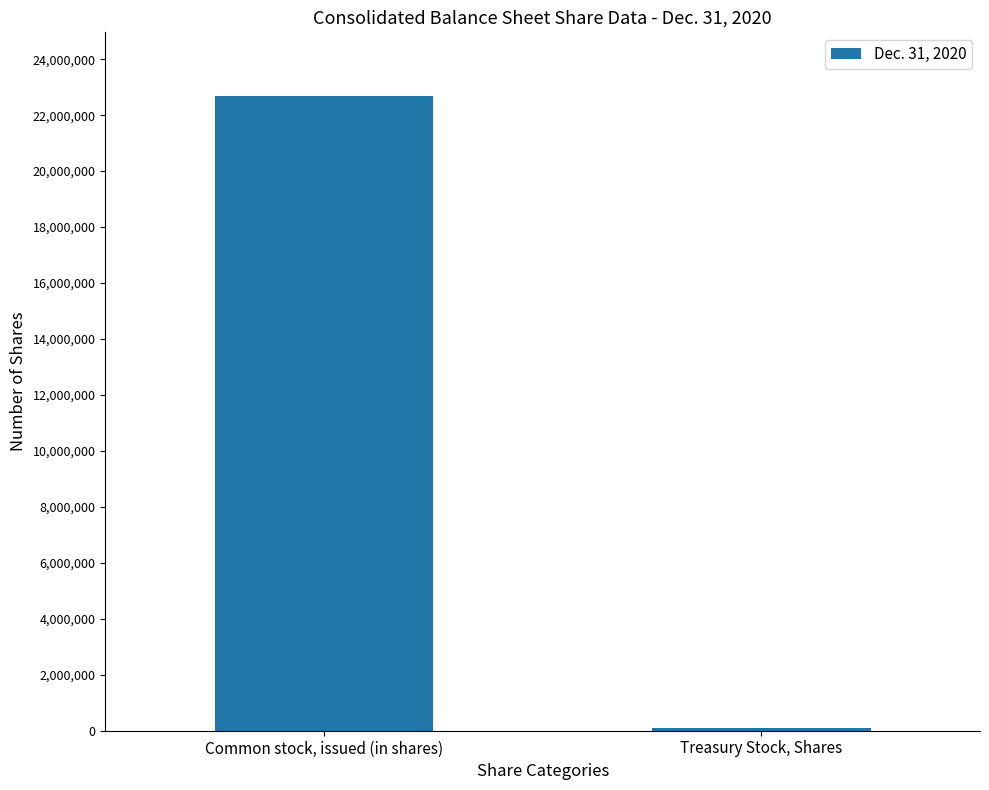

Between Common stock, issued (in shares) and Treasury Stock, Shares, which is larger?

Common stock, issued (in shares)